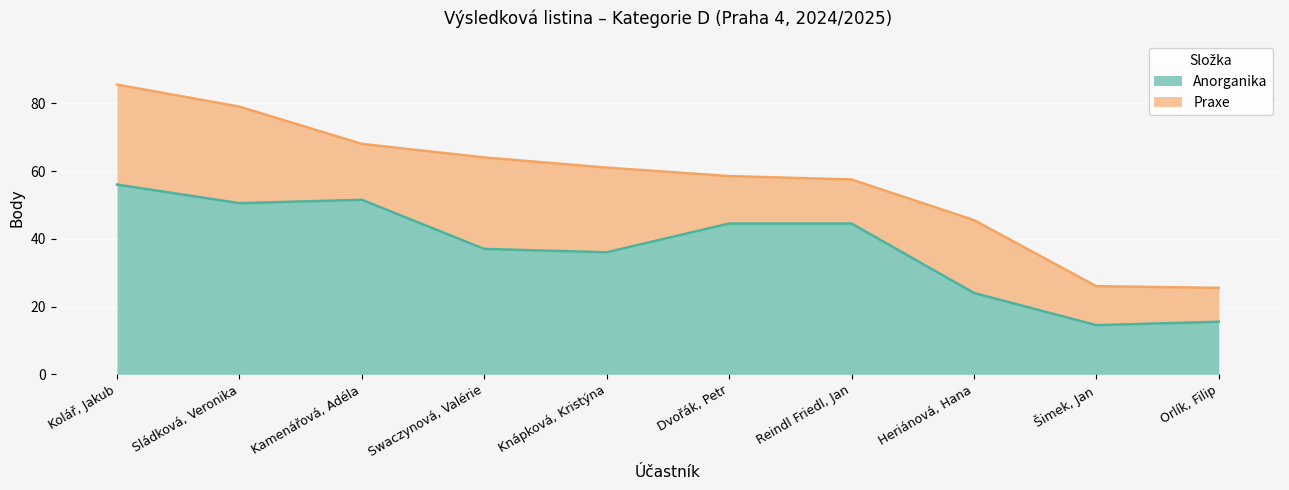

Reading left to right, transcribe the values for Anorganika.

56.0	50.5	51.5	37.0	36.0	44.5	44.5	24.0	14.5	15.5